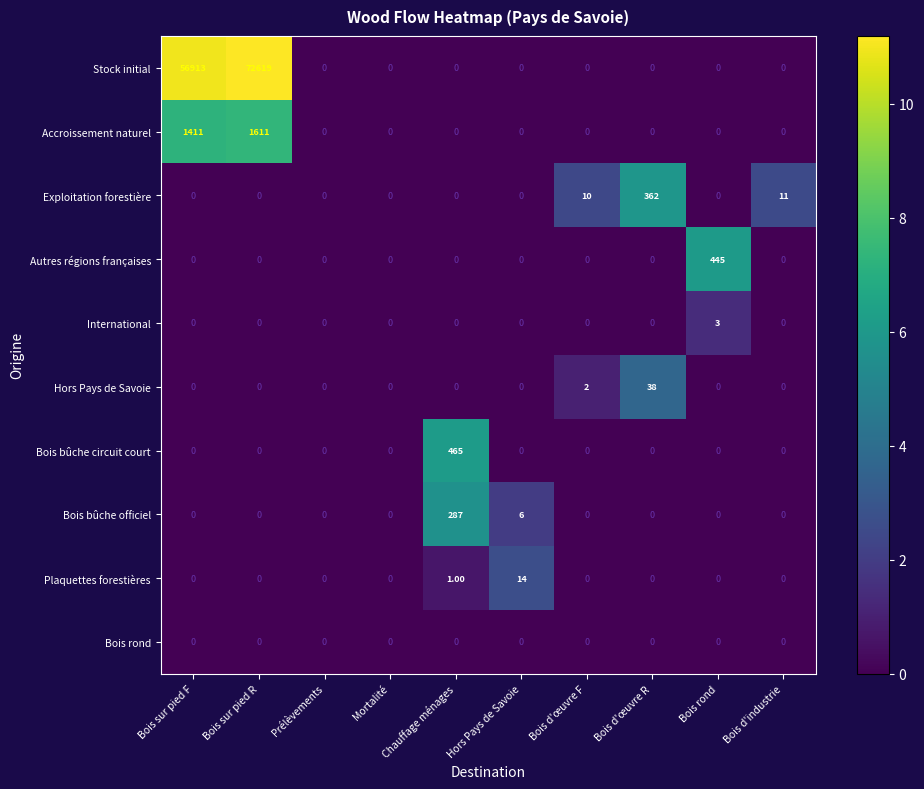

Which series has the largest total across all categories?

Stock initial